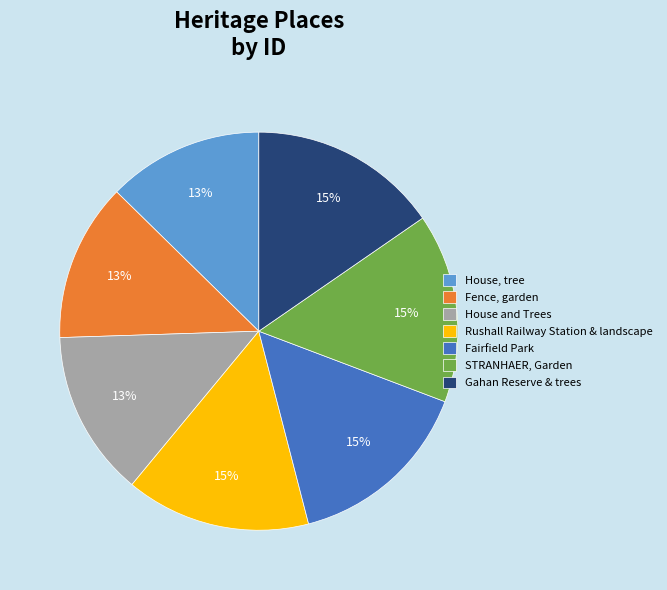

How many segments does this pie chart have?

7